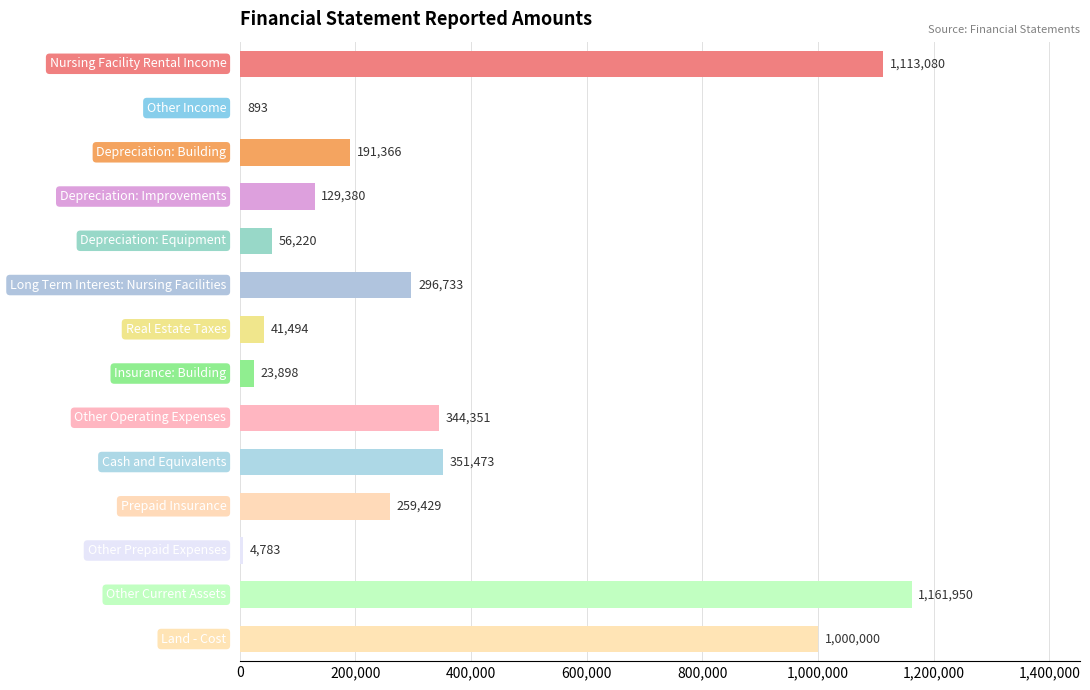

What is the greatest value displayed?

1161950